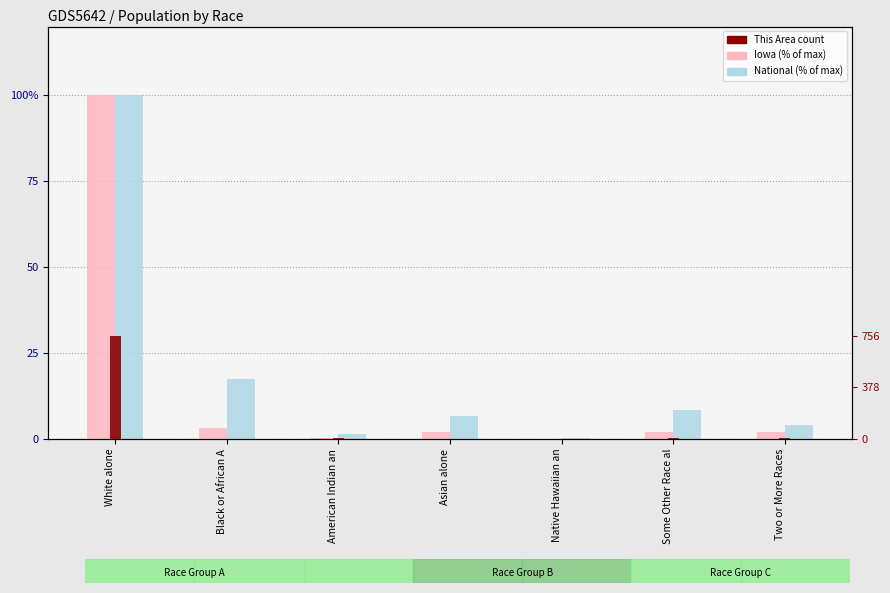

How many bars are there in each group?

3